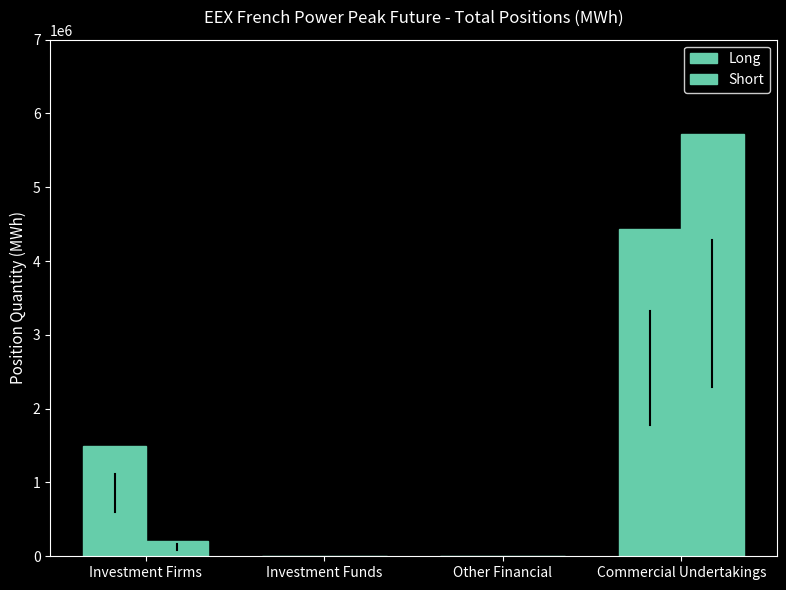

At which category is the sum across all series the highest?

Commercial Undertakings